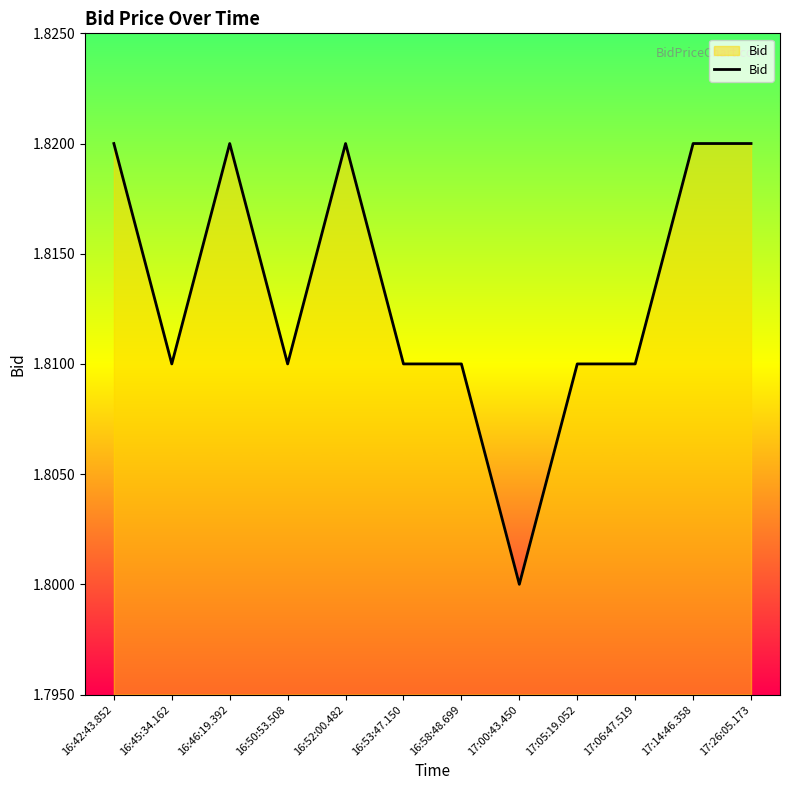

The value at 17:00:43.450 is 1.8. True or false?

True